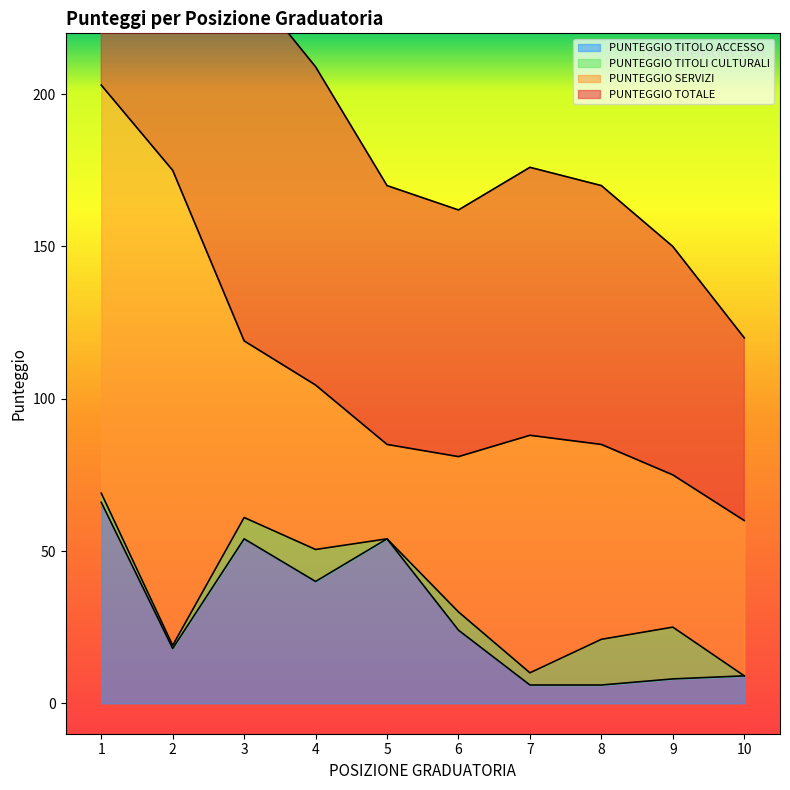

What is the highest value of the PUNTEGGIO TITOLO ACCESSO series?

66